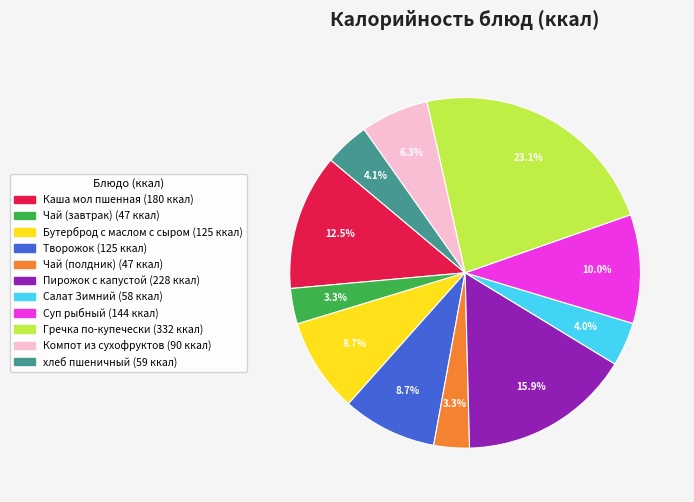

True or false: Гречка по-купечески accounts for 23% of the total.

True